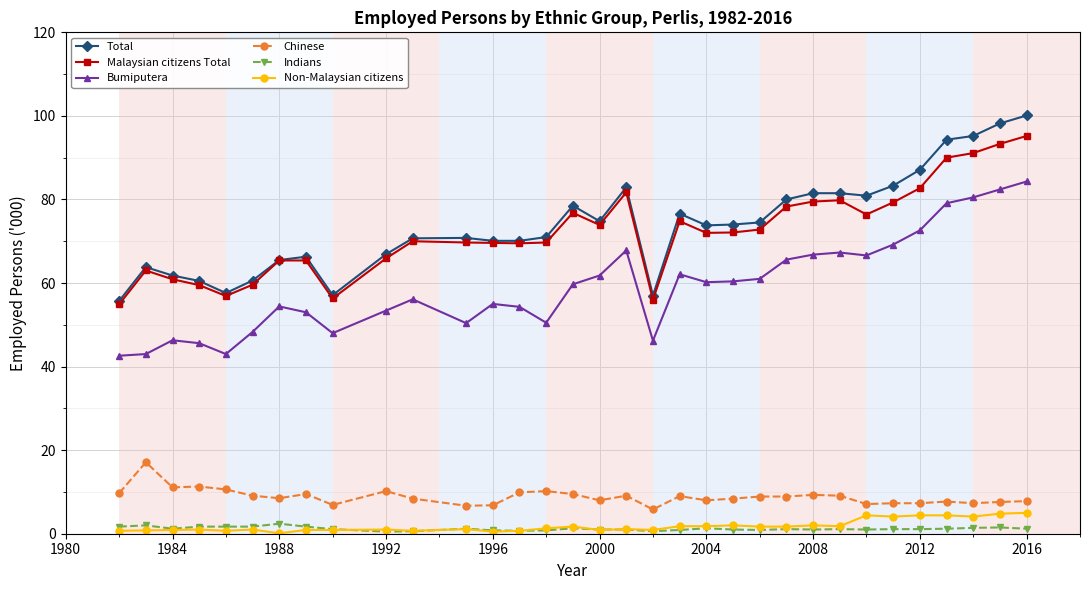

At how many categories does at least one series exceed 34?

33